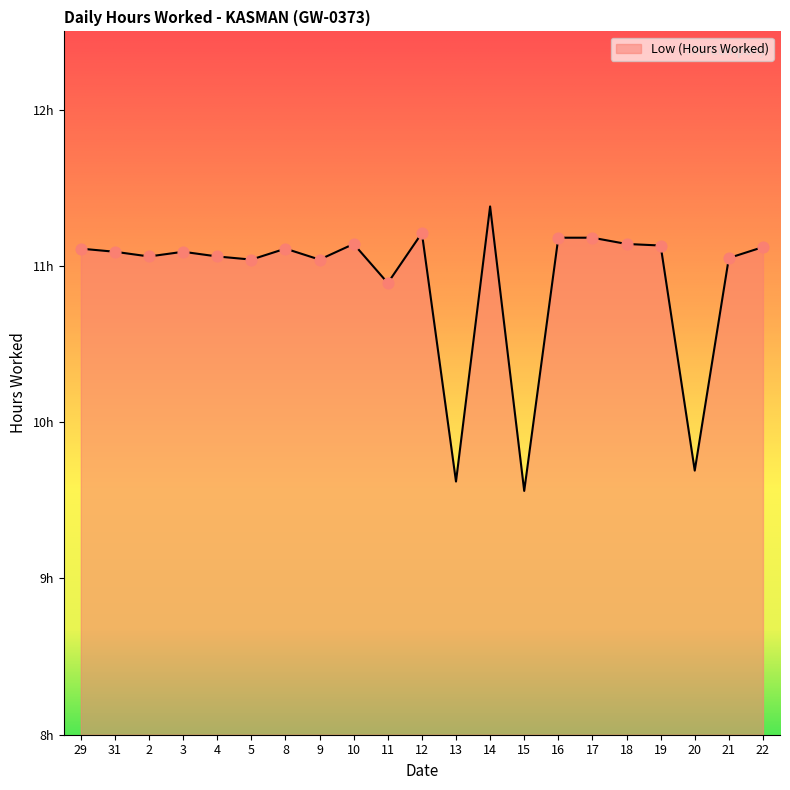

What is the change in value from 29 to 5?

-0.1